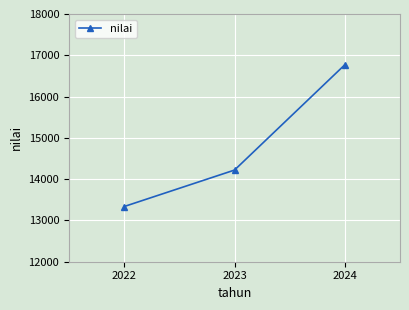

What is the approximate value at 2023?

14220